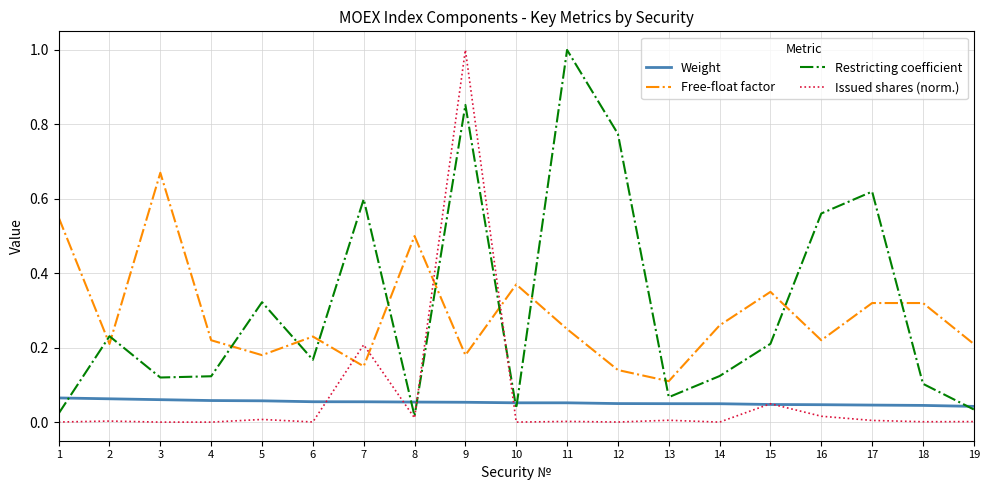

True or false: Free-float factor and Restricting coefficient cross at least once.

True